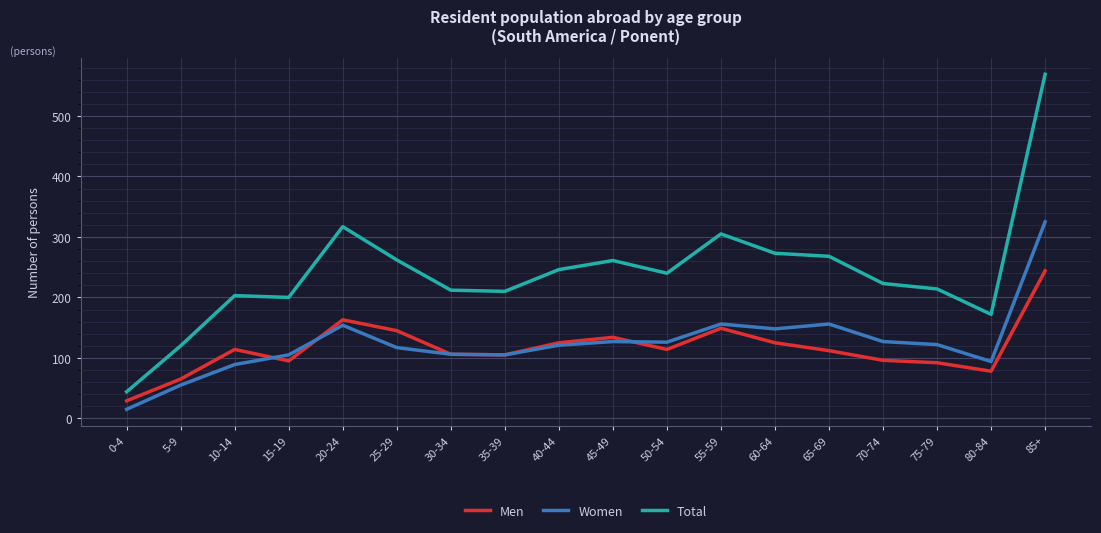

What is the highest value of the Total series?

569